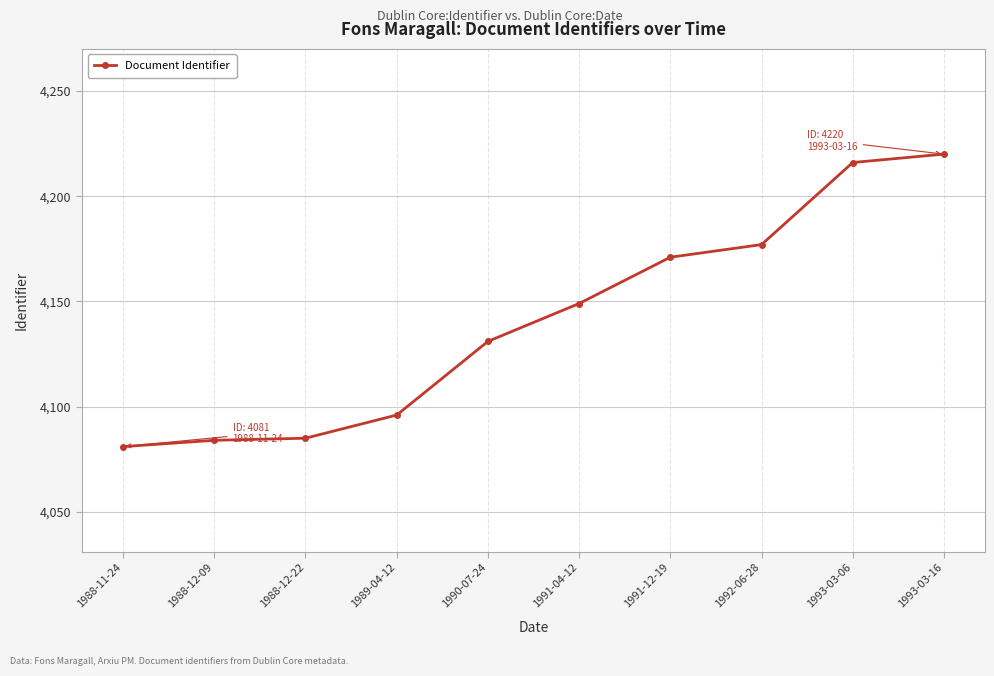

Reading right to left, what are all the values shown in this chart?

1993-03-16=4220	1993-03-06=4216	1992-06-28=4177	1991-12-19=4171	1991-04-12=4149	1990-07-24=4131	1989-04-12=4096	1988-12-22=4085	1988-12-09=4084	1988-11-24=4081